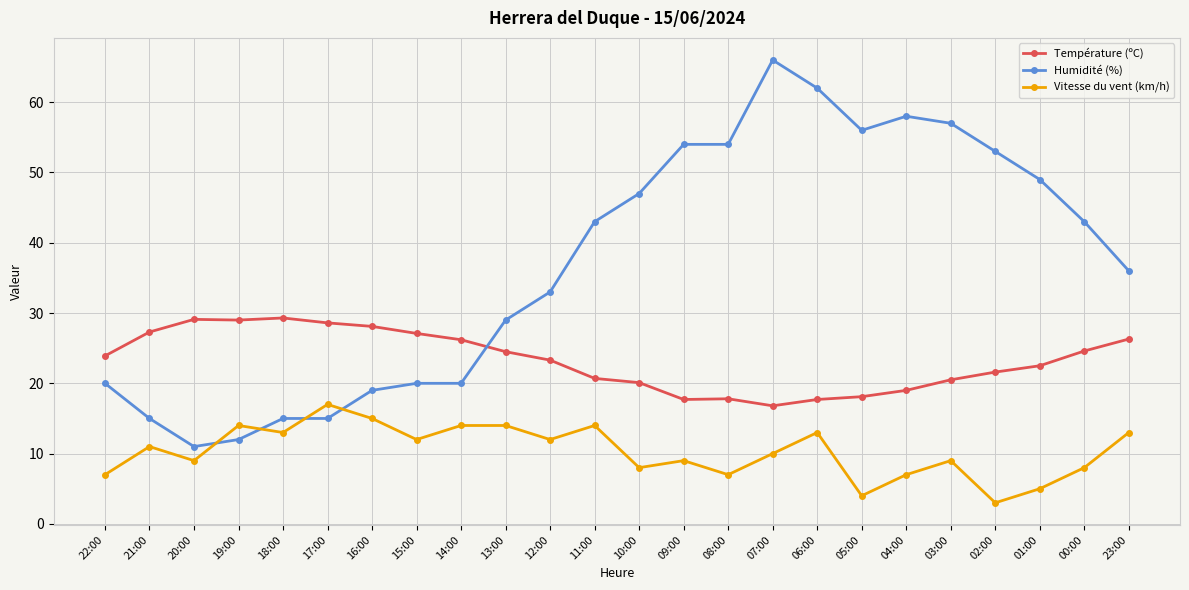

Does the chart have visible grid lines?

Yes